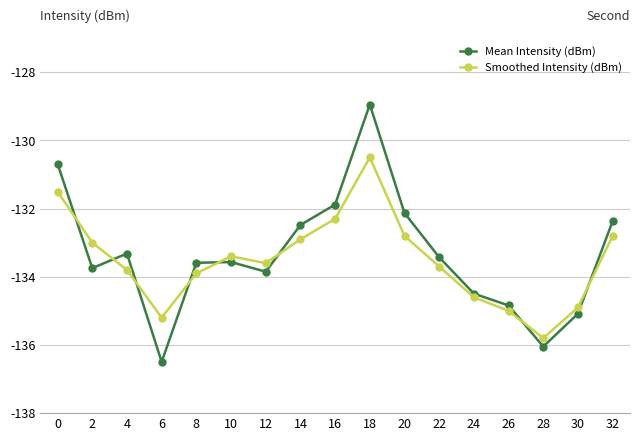

Count the number of data series in this chart.

2